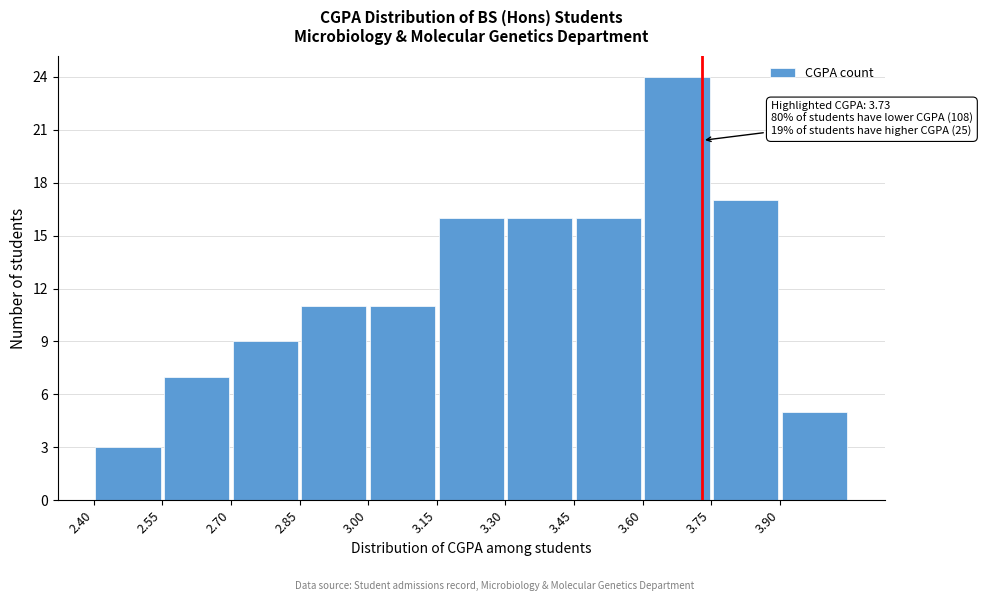

Which range on the x-axis has the tallest bar?

3.60 to 3.75